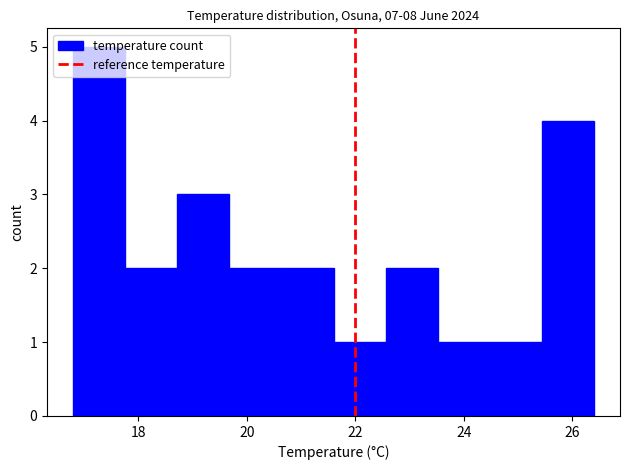

Reading left to right, list every bar in this chart as the range it spans on the x-axis followed by its height. Neither the bar edges nor the heights are printed on the chart, so give them approximately, as read against the axes.

16.80 to 17.76: 5
17.76 to 18.72: 2
18.72 to 19.68: 3
19.68 to 20.64: 2
20.64 to 21.60: 2
21.60 to 22.56: 1
22.56 to 23.52: 2
23.52 to 24.48: 1
24.48 to 25.44: 1
25.44 to 26.40: 4